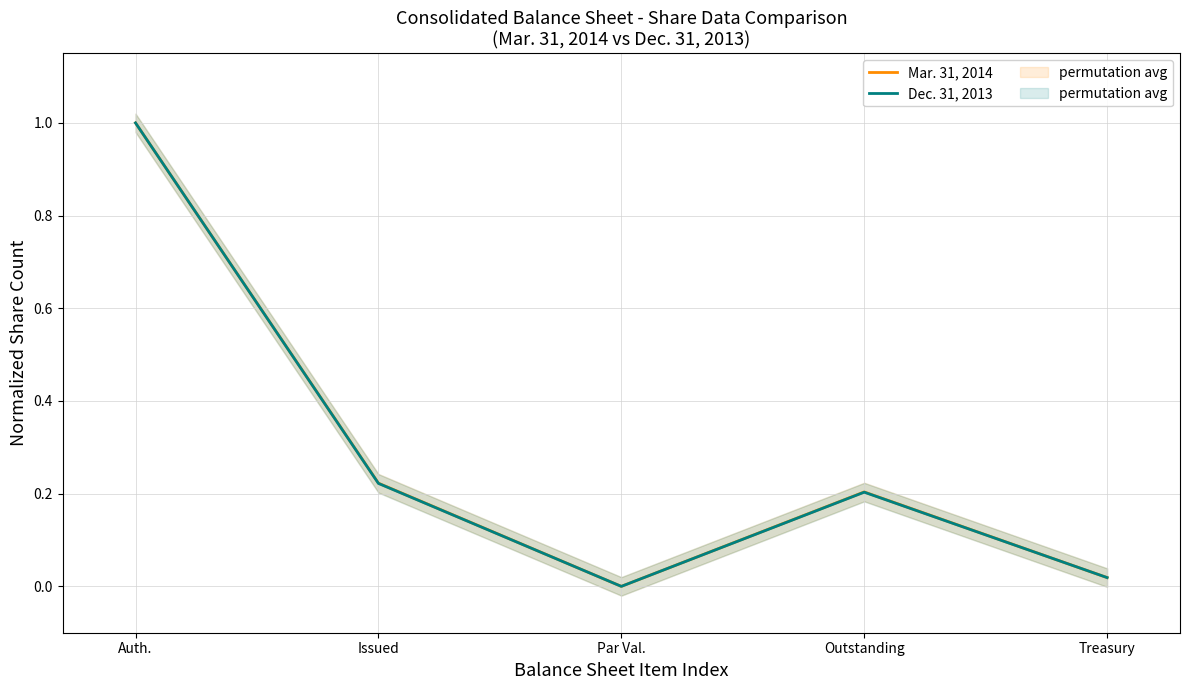

Rank the series at Issued from highest to lowest value.

Mar. 31, 2014, Dec. 31, 2013